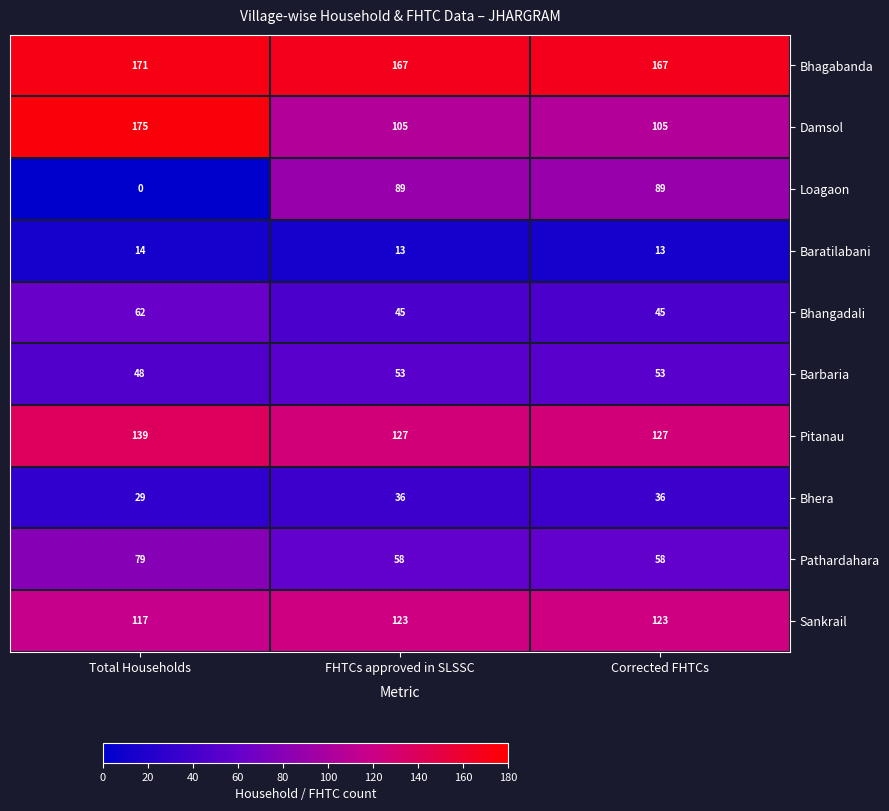

At which category is the sum across all series the highest?

Total Households